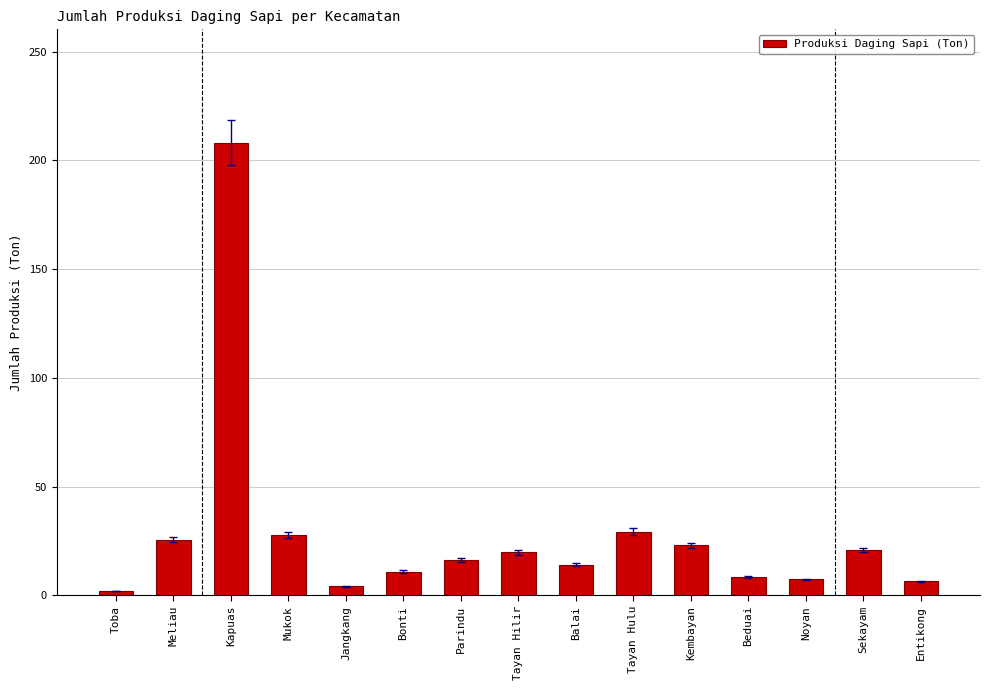

How many bars are there in total?

15